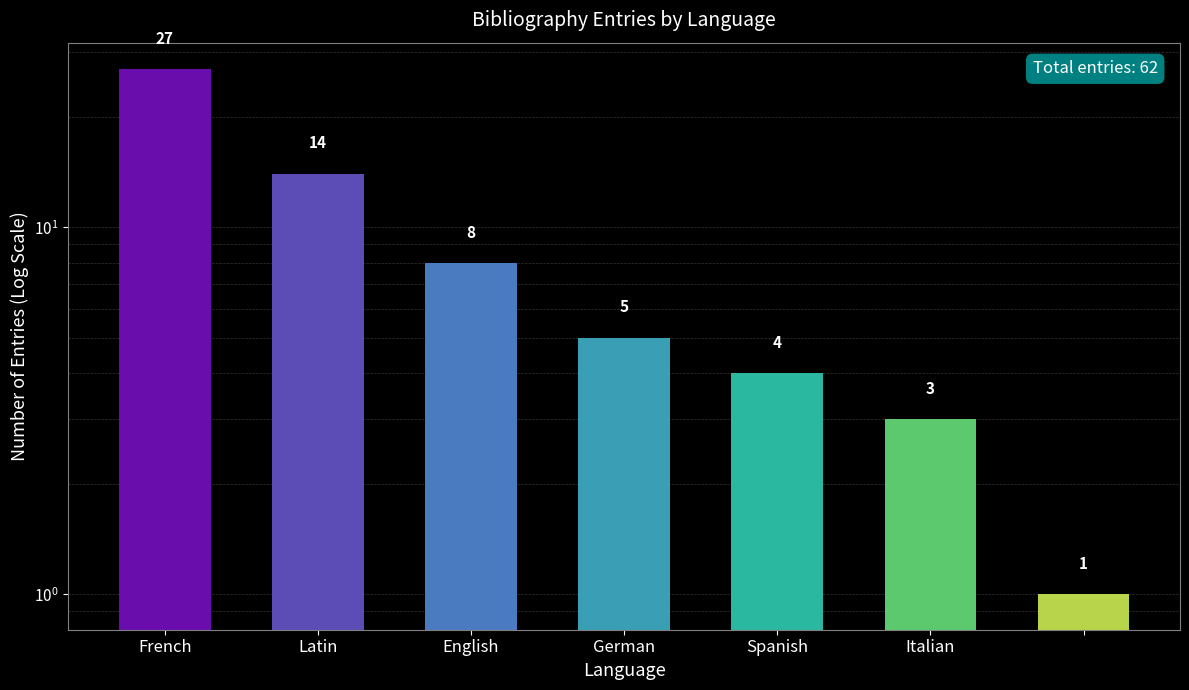

How many data points does each series have?

7